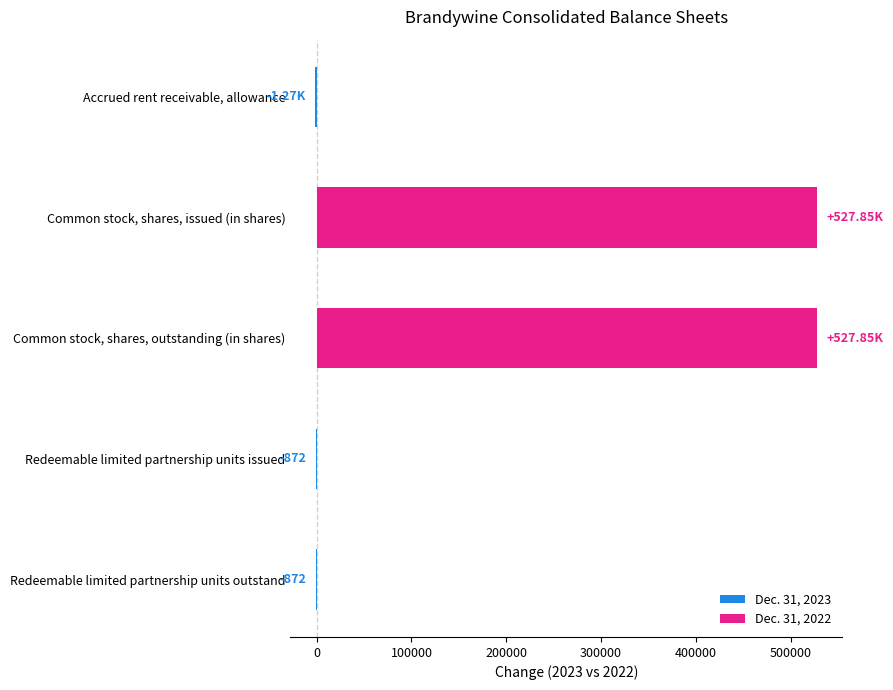

What is the maximum value shown in the chart?

527854